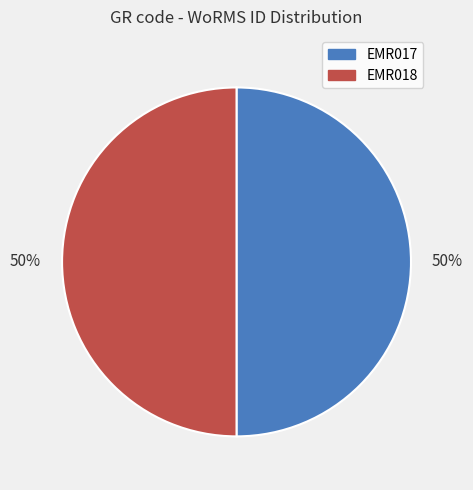

To the nearest percent, what is the average slice percentage?

50%